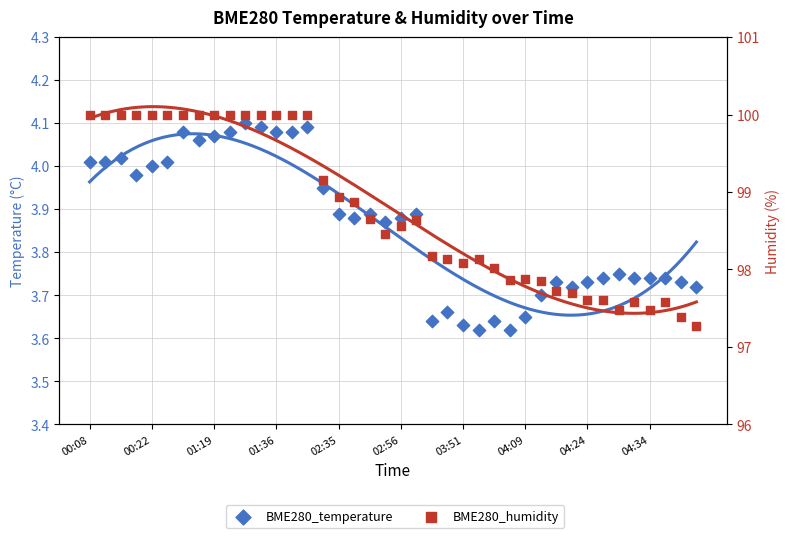

At how many categories does at least one series exceed 35?

40